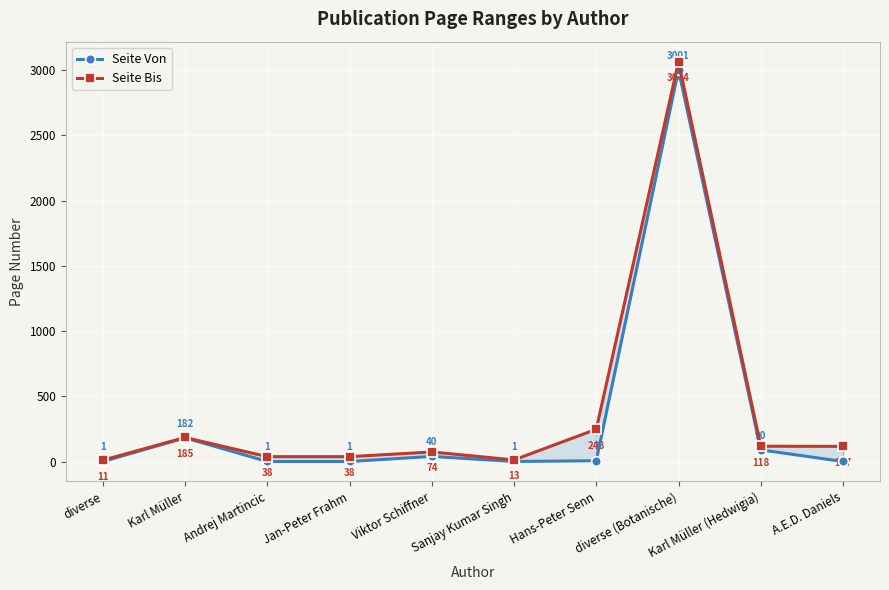

Reading right to left, extract all data points from this chart.

Seite Von: 1	90	3001	7	1	40	1	1	182	1
Seite Bis: 117	118	3064	248	13	74	38	38	185	11